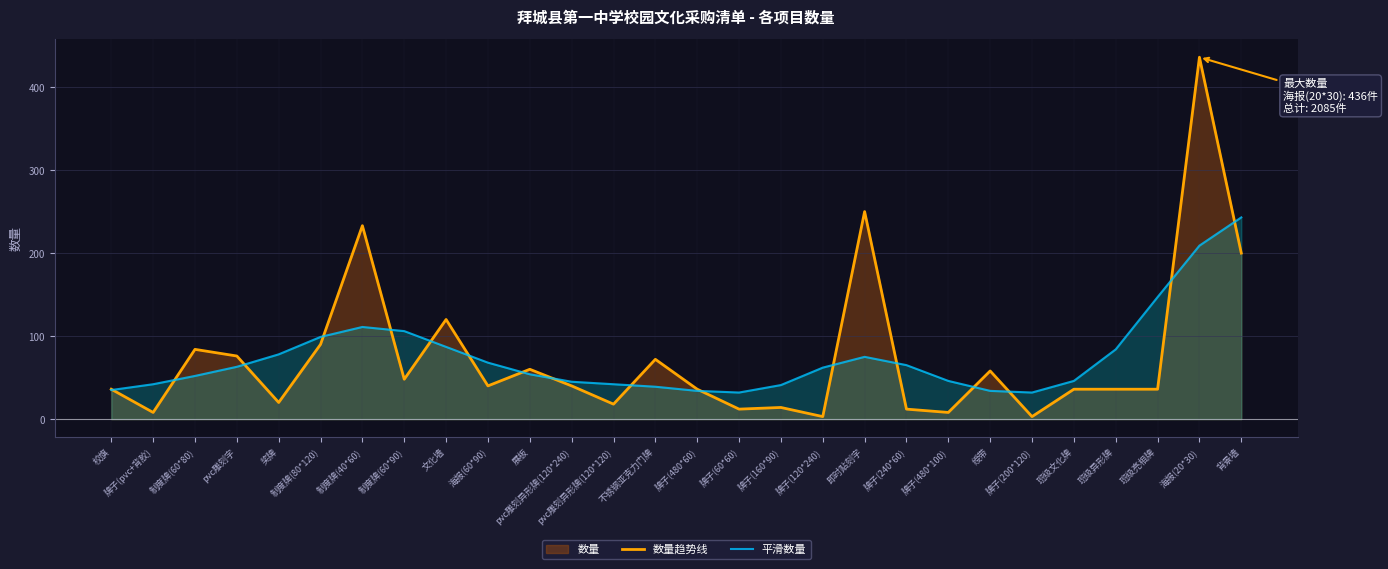

Which series has the largest range (max minus min)?

数量趋势线